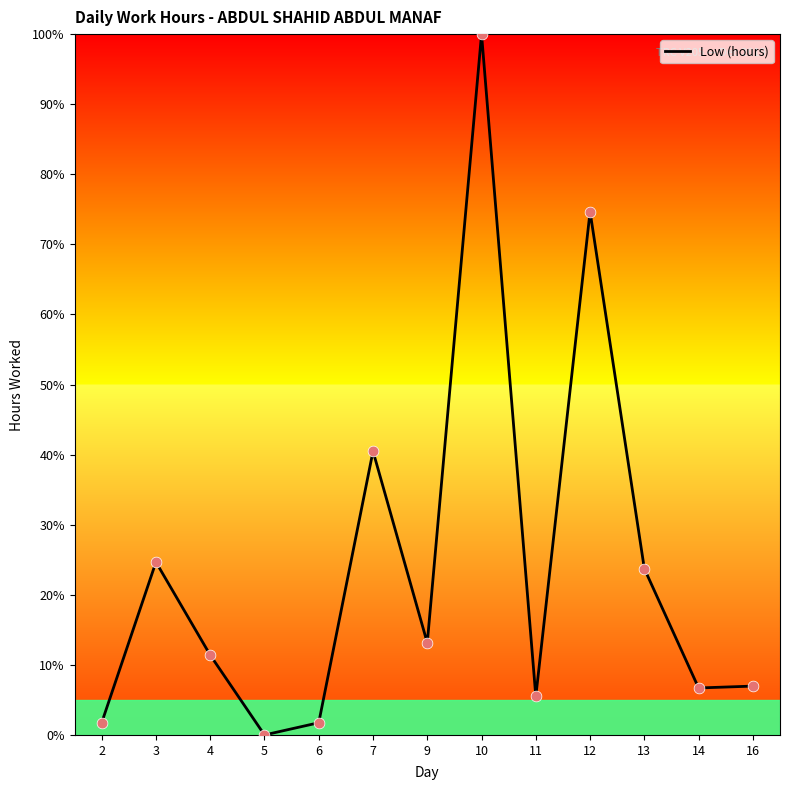

Approximately how many times larger is the value at 16 compared to 13?

0.3